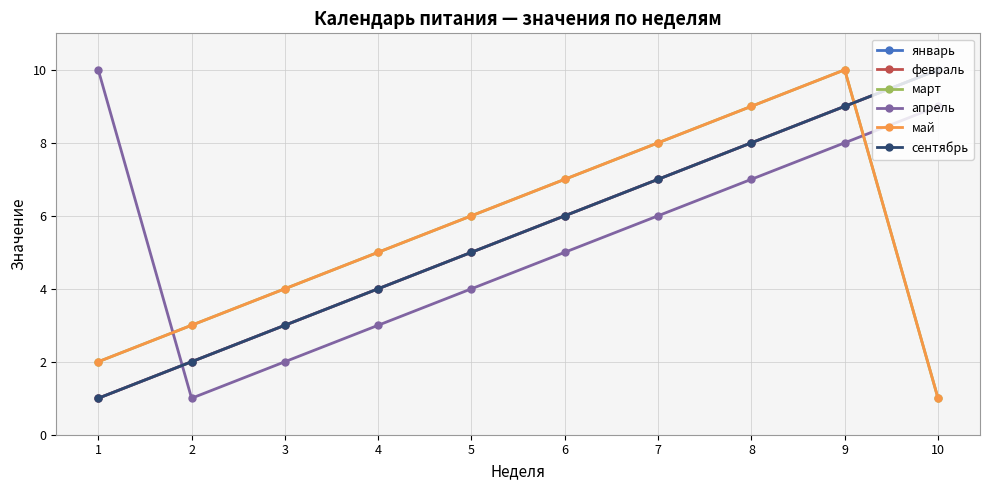

Is this an area chart (filled region under the line)?

No